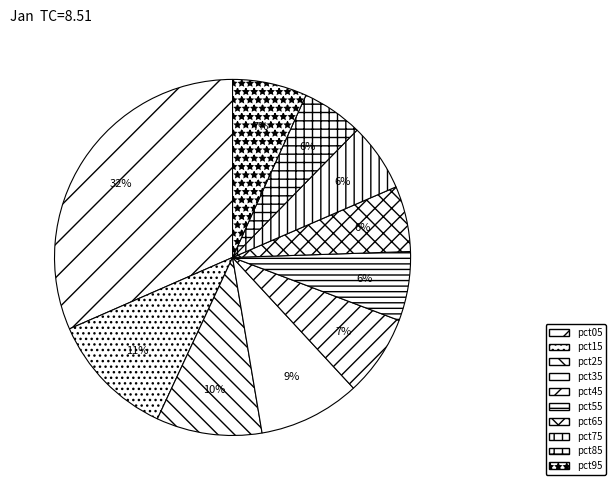

Which slice is the largest?

pct05